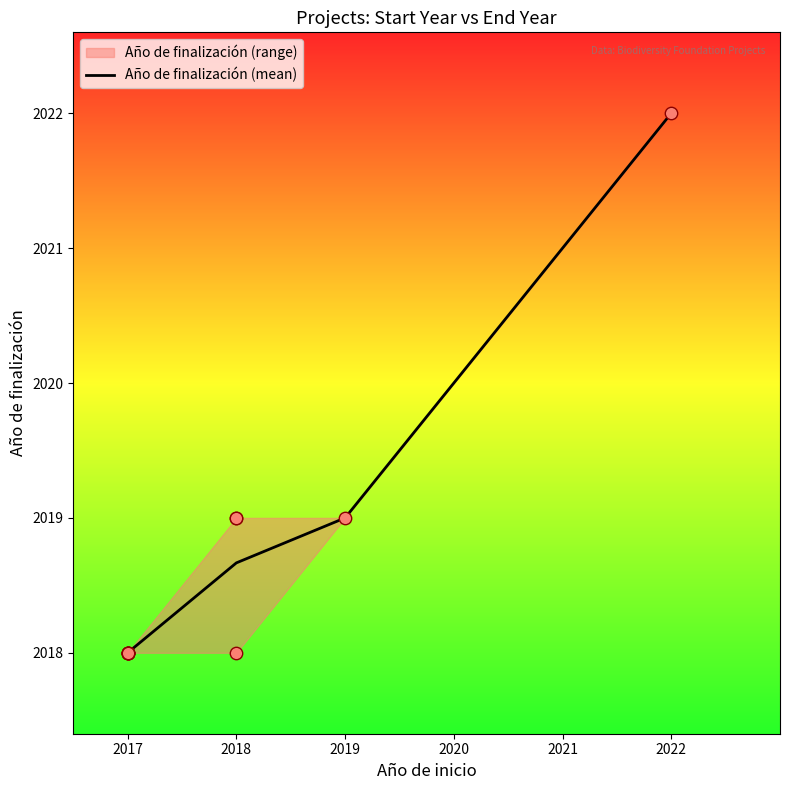

Approximately how many times larger is the value at 2019 compared to 2018?

1.0